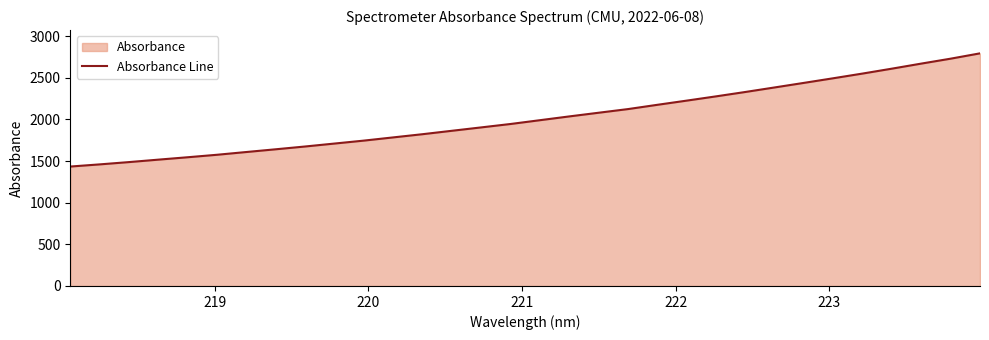

True or false: there are more than 2 points higher than both neighbors.

False